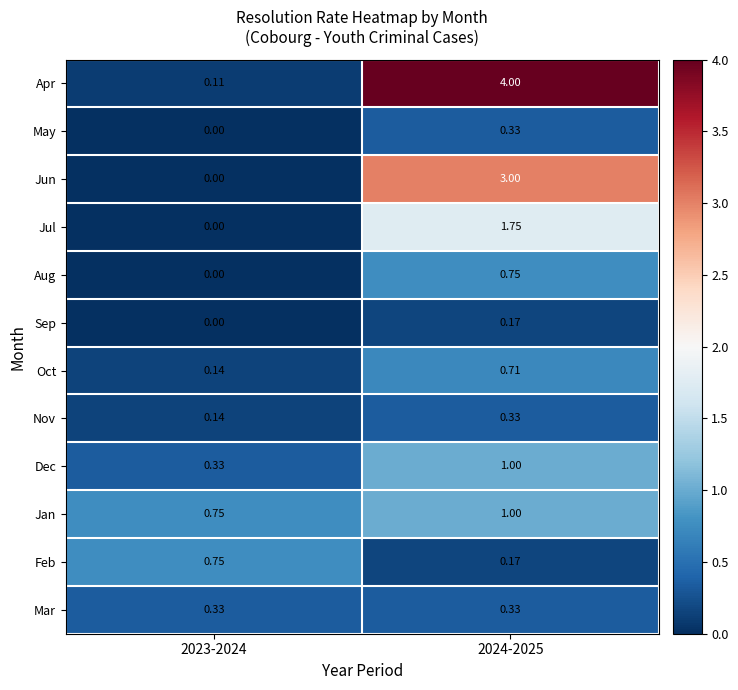

Is the value of Jul at 2023-2024 greater than the value of Dec at 2024-2025?

No